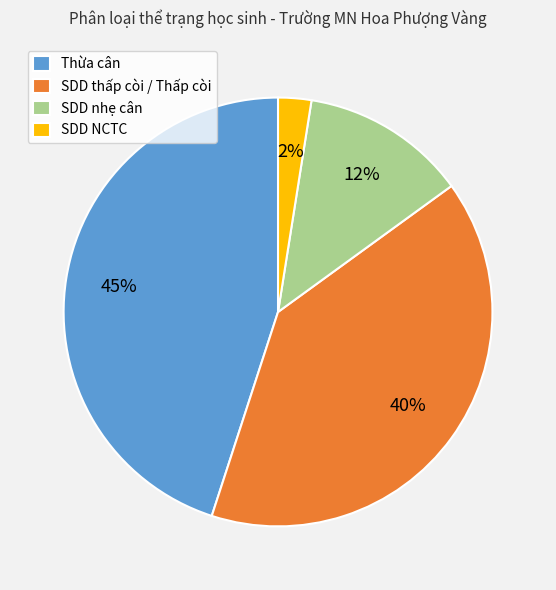

Is it true that SDD NCTC is 2% of the pie?

True